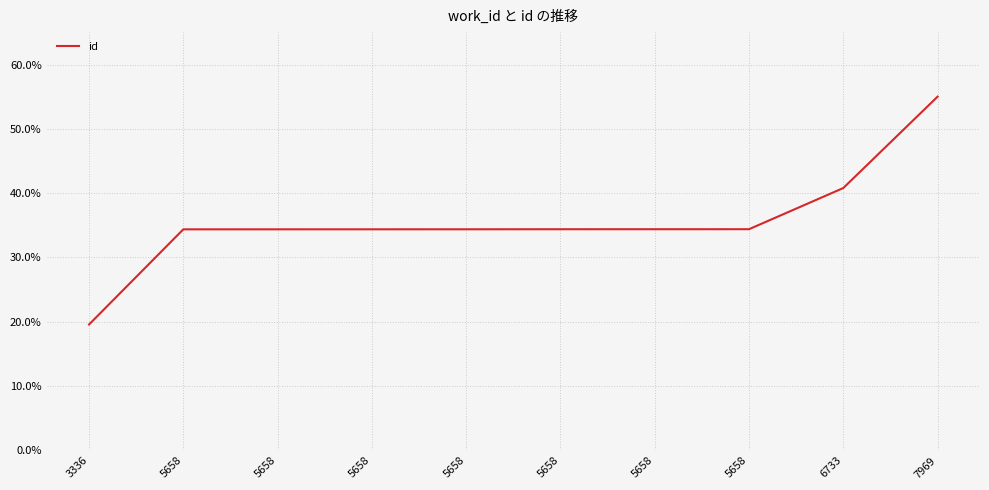

How many lines are shown in the chart?

1